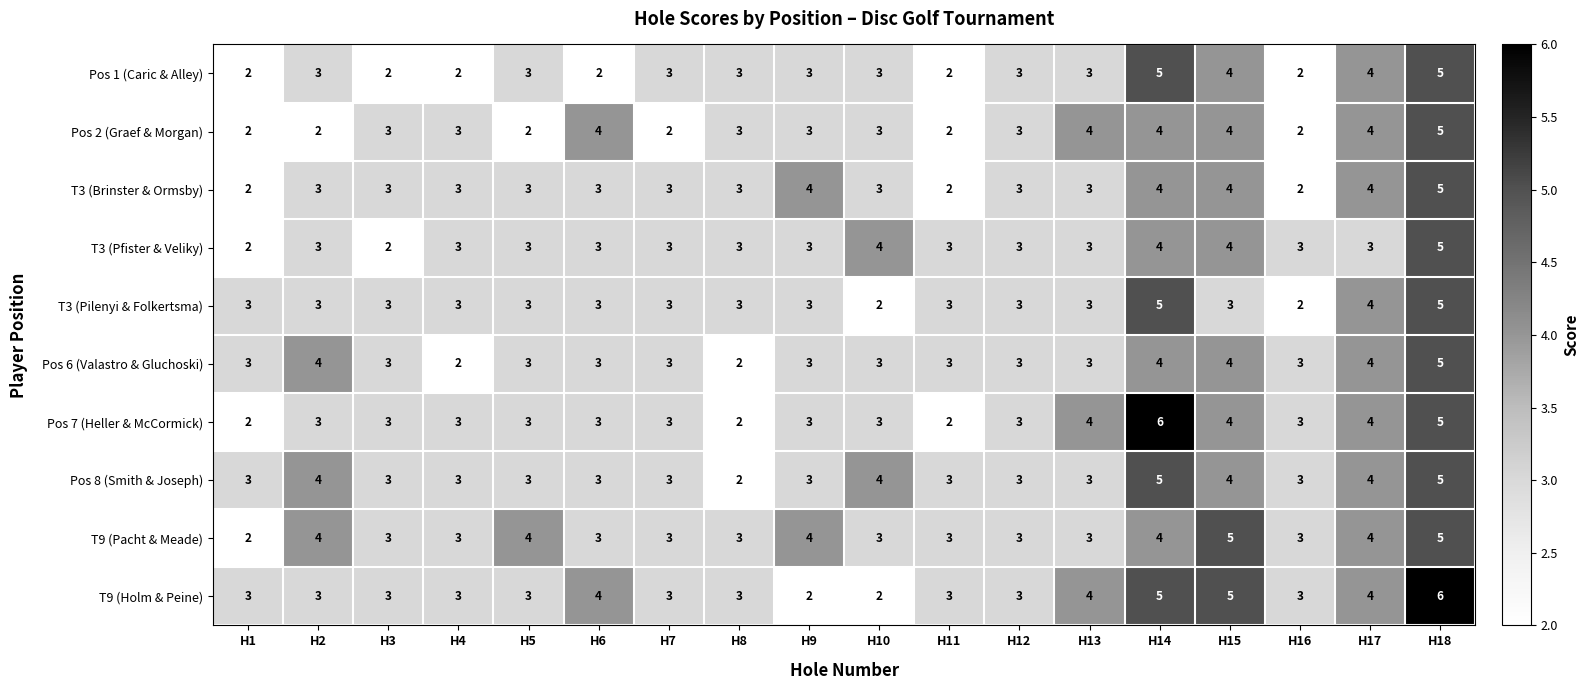

What is the average value of the T3 (Pilenyi & Folkertsma) series?

3